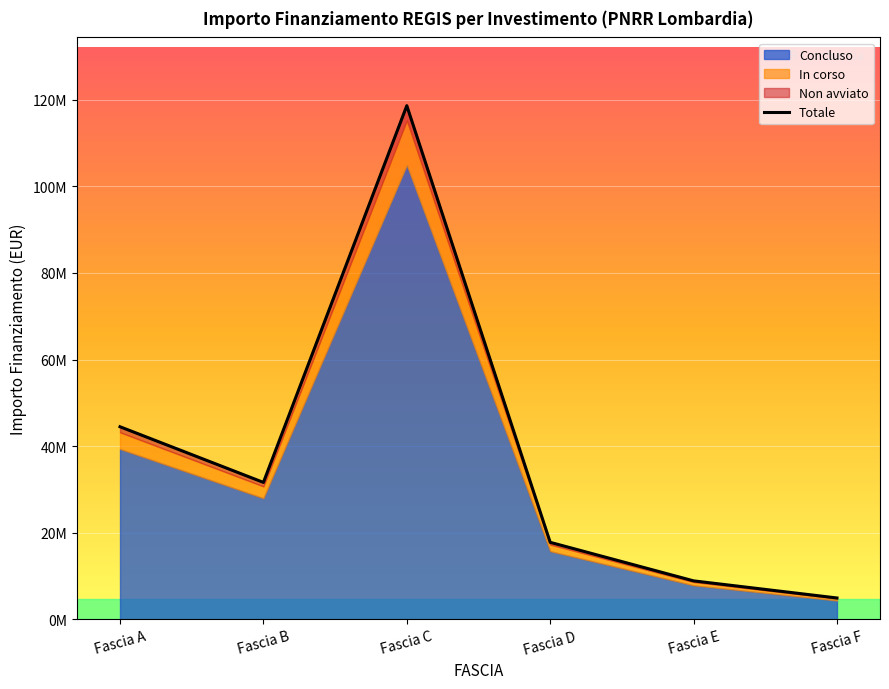

How many data points are less than 31634980?

3